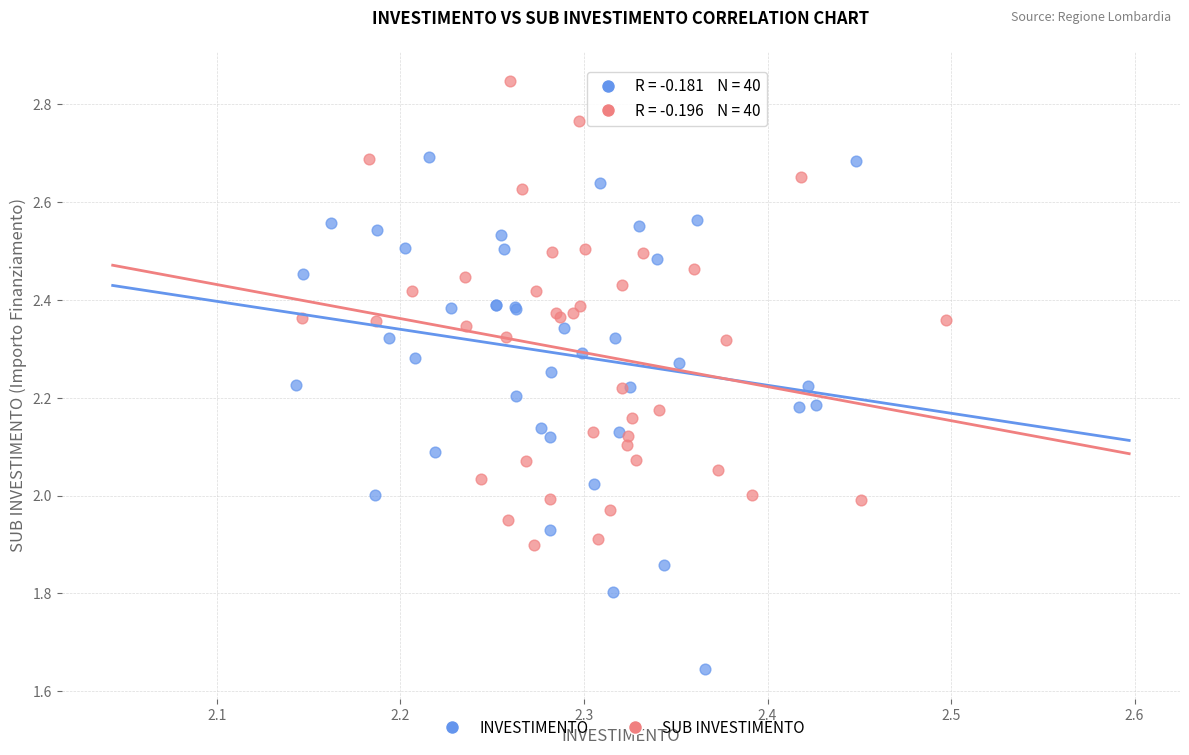

What are all the series names shown in the legend?

INVESTIMENTO, SUB INVESTIMENTO